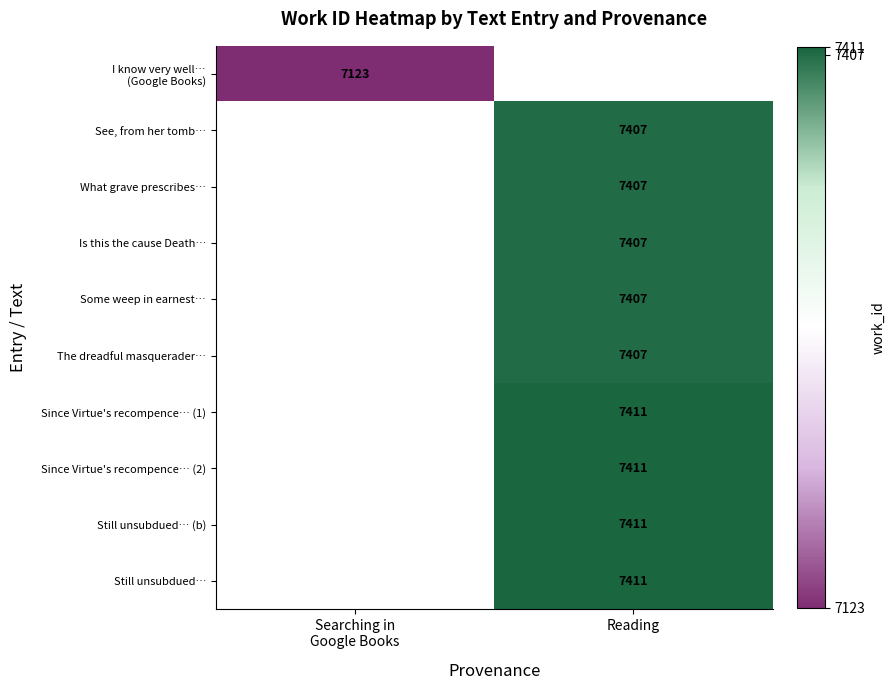

The value of See, from her tomb… at Reading is 10163. True or false?

False